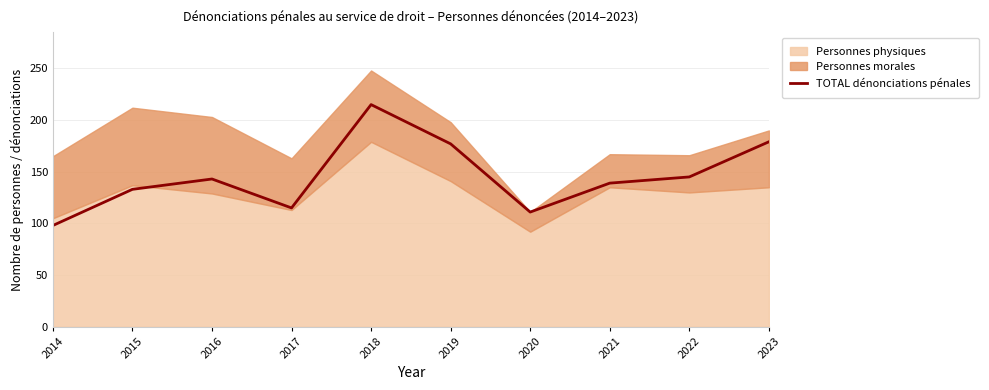

Approximately how many times larger is the value at 2022 compared to 2021?

1.0